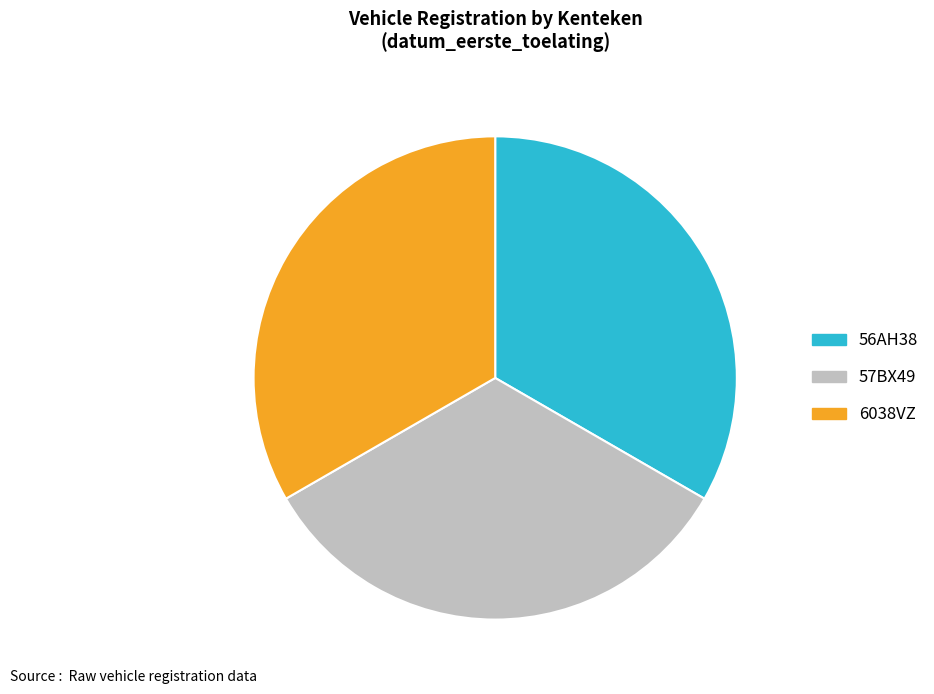

How many segments does this pie chart have?

3